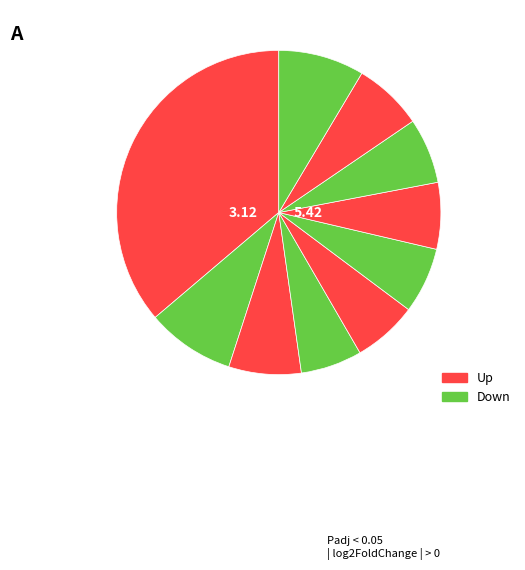

How many slices are in this pie chart?

10